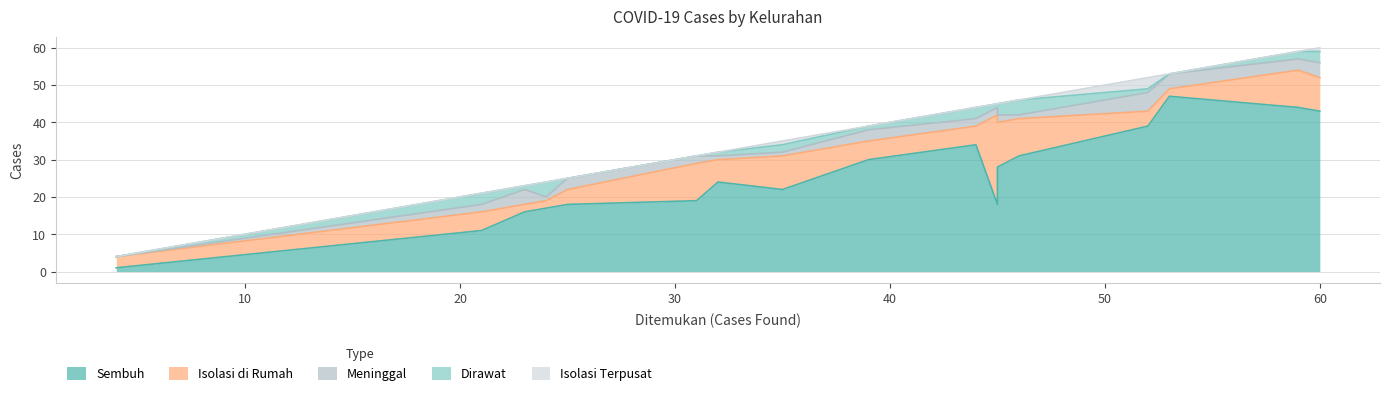

What is the difference between the second highest and second lowest values in the Dirawat series?

4